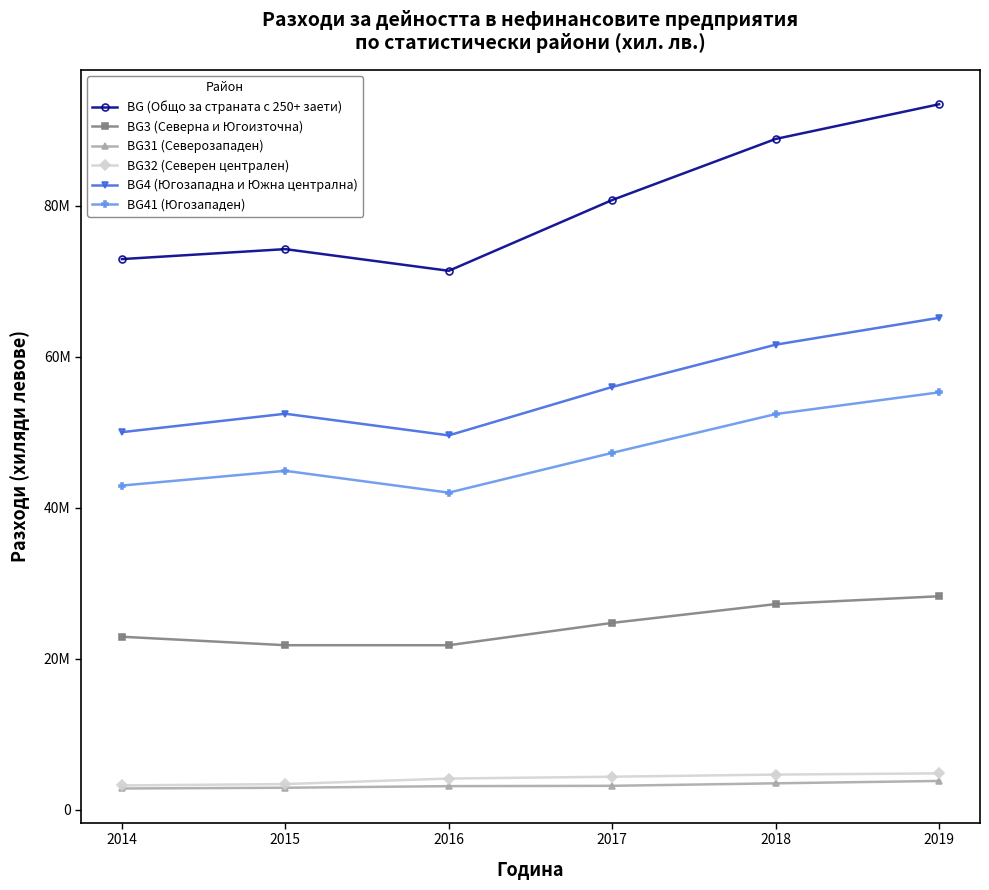

Is this an area chart (filled region under the line)?

No